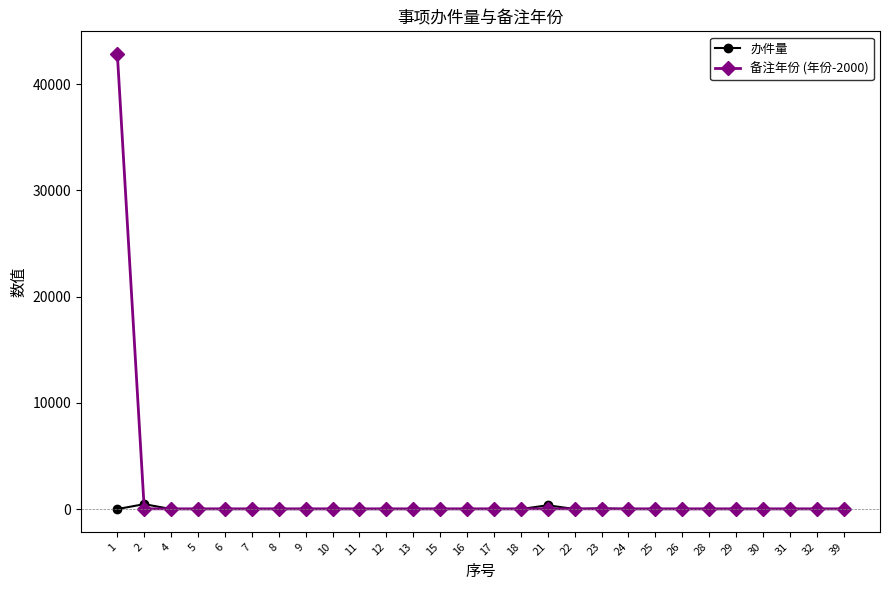

Which series has the widest spread of values?

备注年份 (年份-2000)